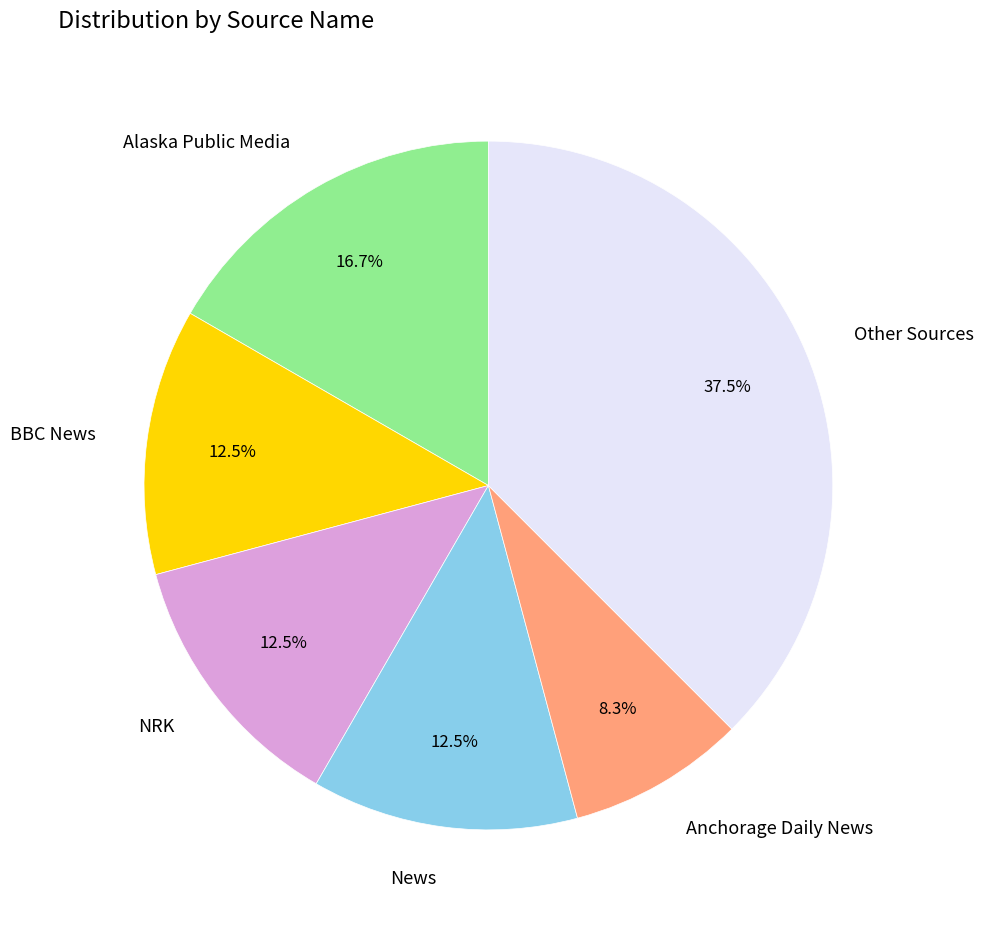

Does Anchorage Daily News account for over 50% of the chart?

No